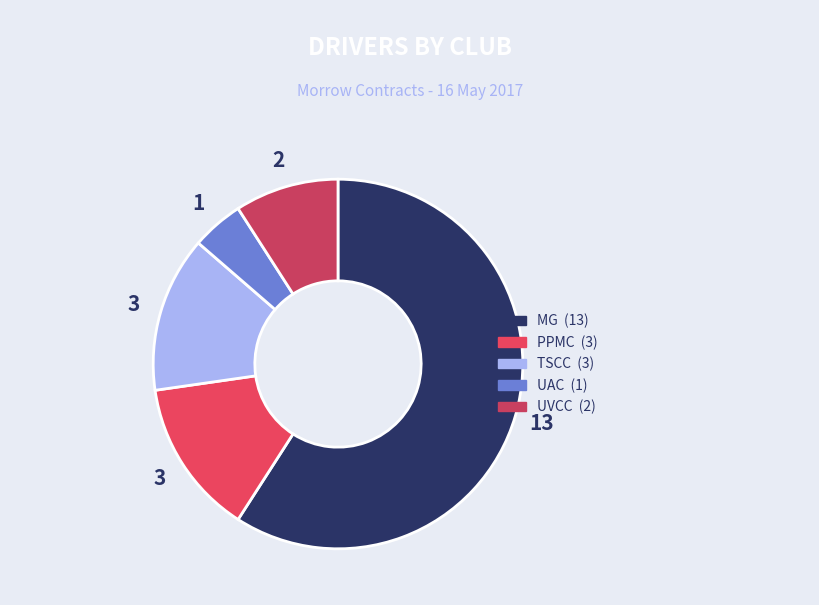

How many segments does this pie chart have?

5